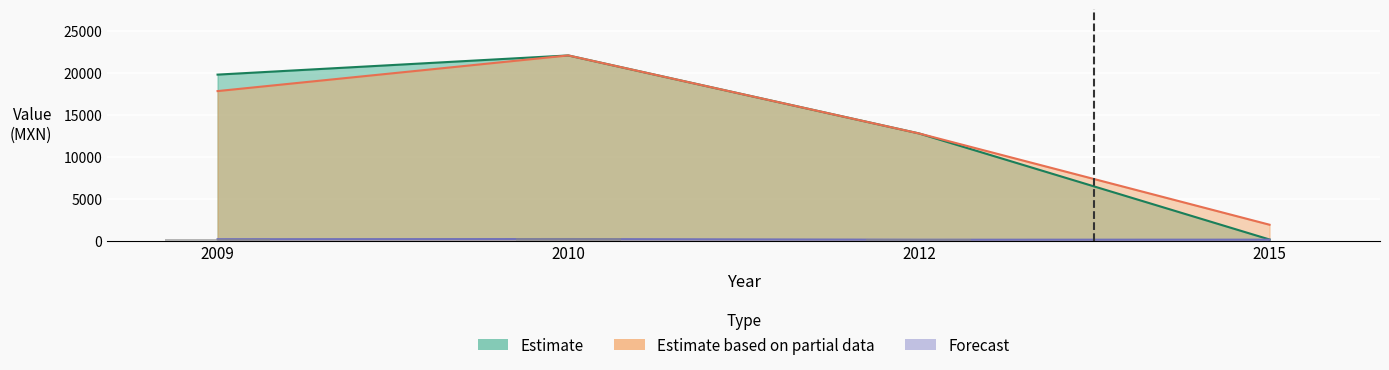

What is the spread (max minus min) of values at 2010?

21850.0